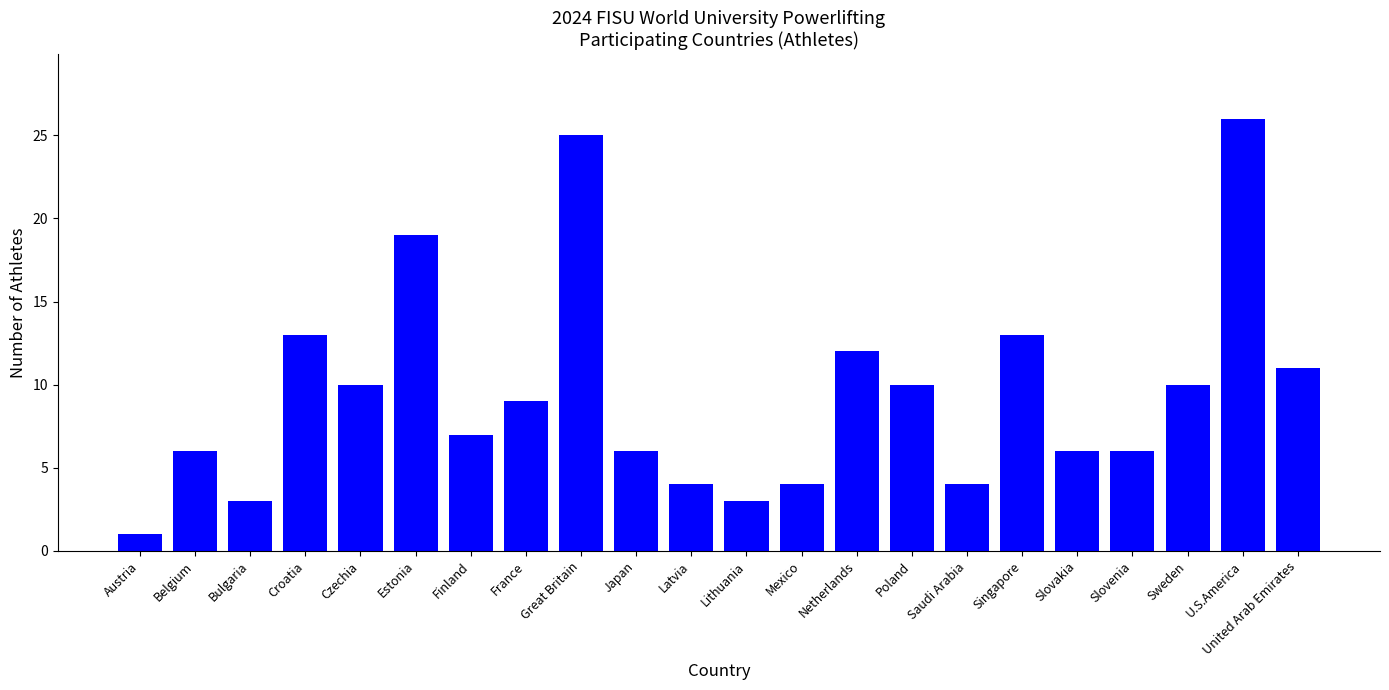

Reading left to right, list all the values displayed in this chart.

1	6	3	13	10	19	7	9	25	6	4	3	4	12	10	4	13	6	6	10	26	11